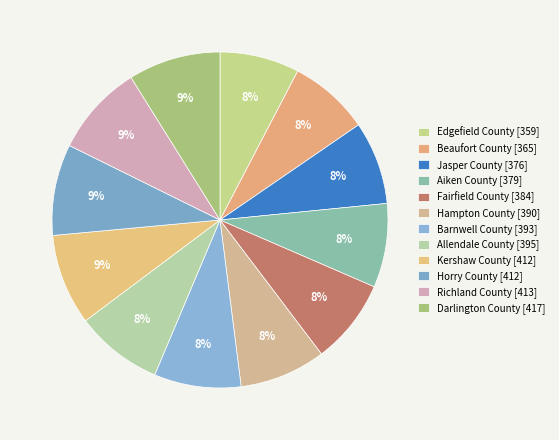

What is the smallest slice in the pie chart?

Edgefield County